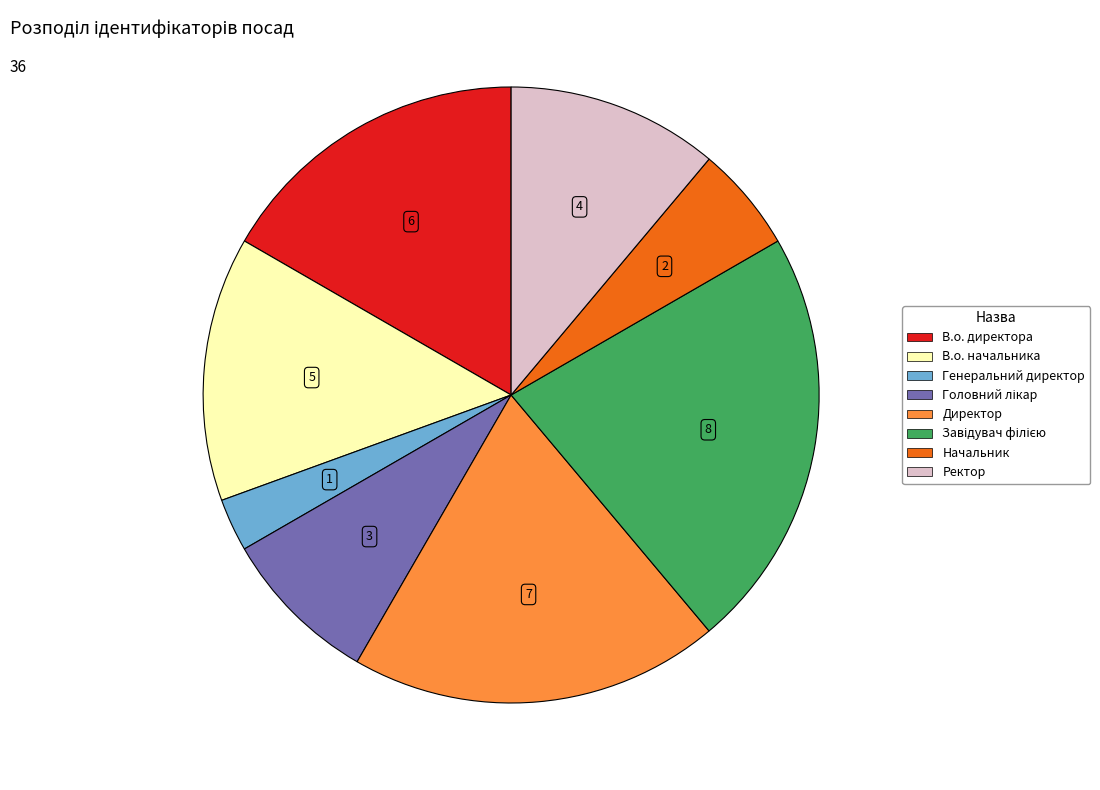

Is it true that Директор is 19% of the pie?

True